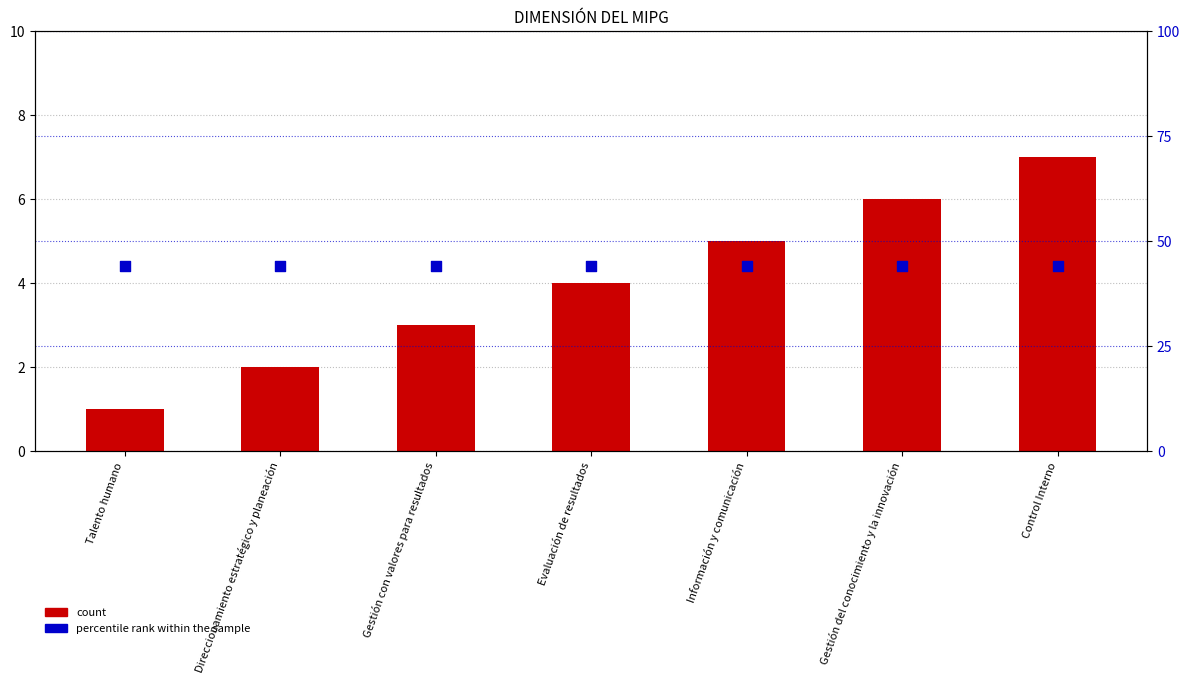

Which series has the largest total across all categories?

percentile rank within the sample